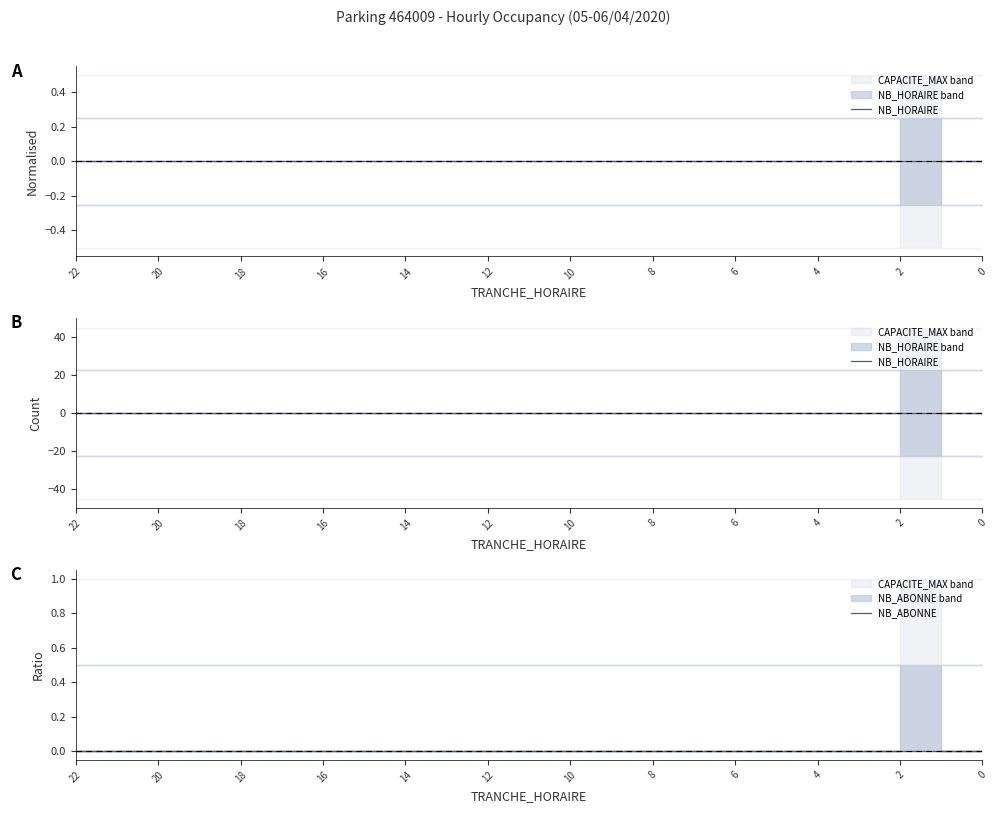

Which category has the highest value across all series?

2